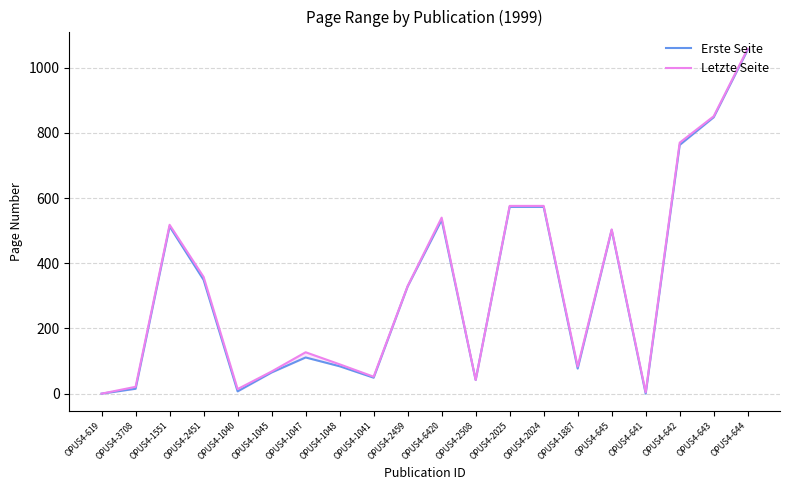

The value of Erste Seite at OPUS4-3708 is 15. True or false?

True